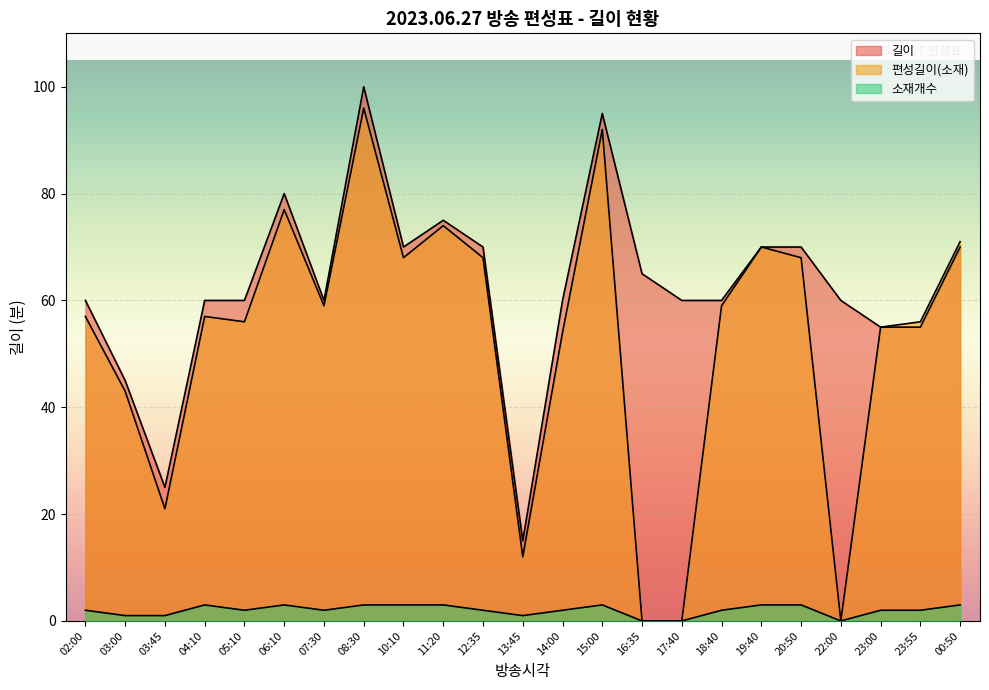

True or false: 길이 and 소재개수 intersect in this chart.

False